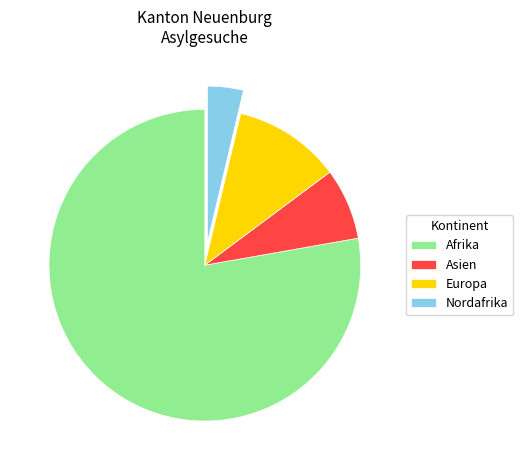

Which slice is the smallest?

Nordafrika